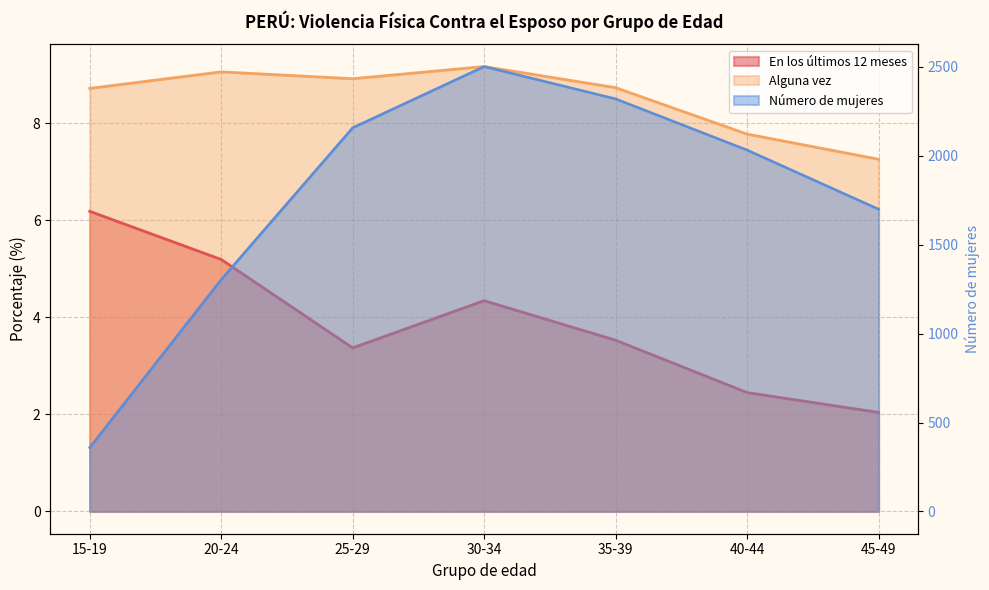

What is the difference between the highest and lowest values at 40-44?

2030.0